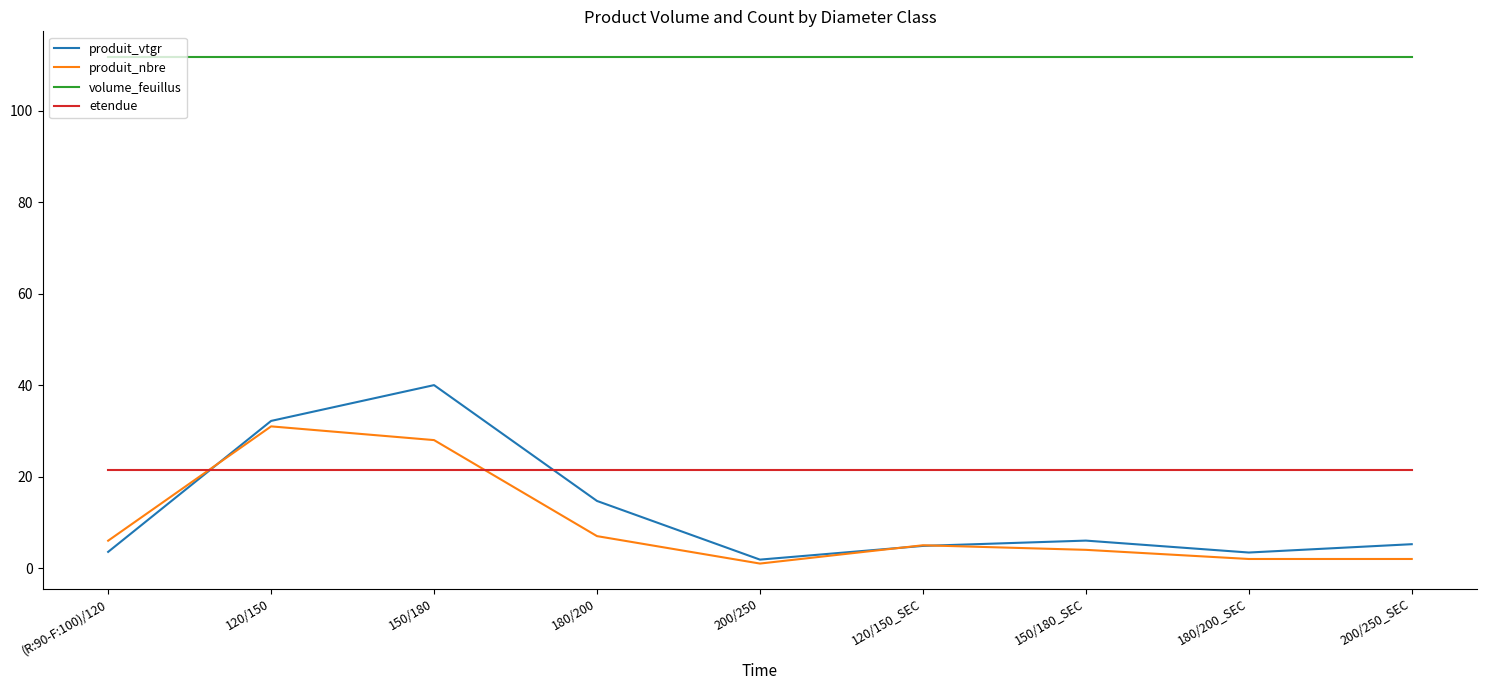

What is the total value across all series at 150/180_SEC?

143.2